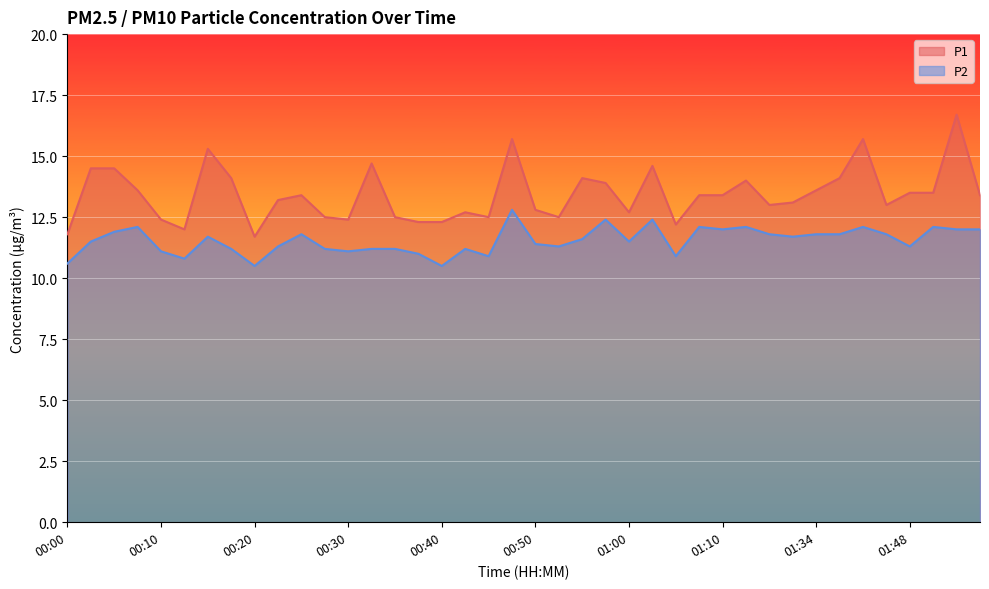

Reading right to left, extract all data points from this chart.

P1: 01:55=13.4	01:53=16.7	01:50=13.5	01:48=13.5	01:45=13.0	01:39=15.7	01:37=14.1	01:34=13.6	01:32=13.1	01:18=13.0	01:15=14.0	01:10=13.4	01:07=13.4	01:05=12.2	01:02=14.6	01:00=12.7	00:57=13.9	00:55=14.1	00:52=12.5	00:50=12.8	00:47=15.7	00:45=12.5	00:42=12.7	00:40=12.3	00:37=12.3	00:35=12.5	00:32=14.7	00:30=12.4	00:27=12.5	00:25=13.4	00:23=13.2	00:20=11.7	00:18=14.1	00:15=15.3	00:13=12.0	00:10=12.4	00:08=13.6	00:05=14.5	00:02=14.5	00:00=11.8
P2: 01:55=12.0	01:53=12.0	01:50=12.1	01:48=11.3	01:45=11.8	01:39=12.1	01:37=11.8	01:34=11.8	01:32=11.7	01:18=11.8	01:15=12.1	01:10=12.0	01:07=12.1	01:05=10.9	01:02=12.4	01:00=11.5	00:57=12.4	00:55=11.6	00:52=11.3	00:50=11.4	00:47=12.8	00:45=10.9	00:42=11.2	00:40=10.5	00:37=11.0	00:35=11.2	00:32=11.2	00:30=11.1	00:27=11.2	00:25=11.8	00:23=11.3	00:20=10.5	00:18=11.2	00:15=11.7	00:13=10.8	00:10=11.1	00:08=12.1	00:05=11.9	00:02=11.5	00:00=10.6